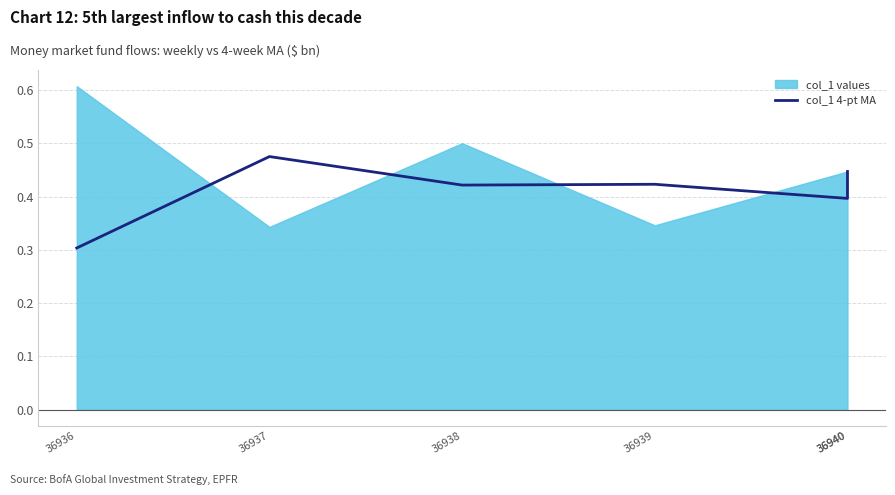

Does the chart display data point markers on the line(s)?

No